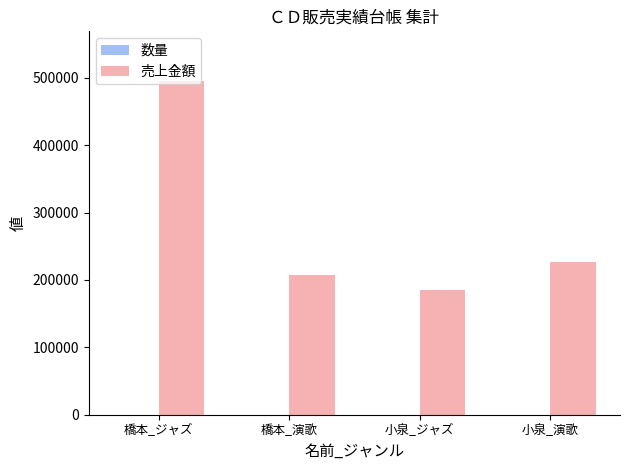

How many categories are shown in the chart?

4